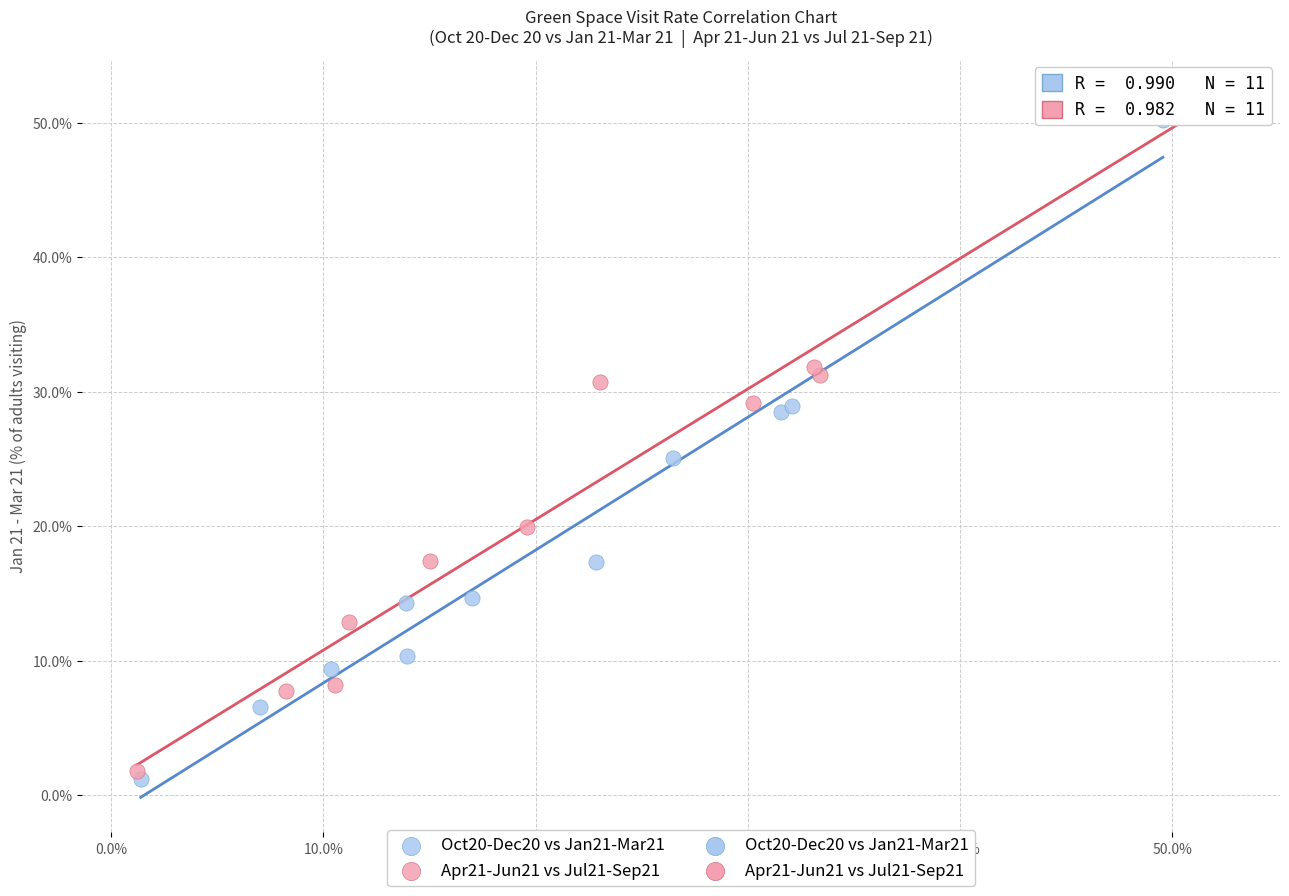

Which series has the largest Y range (max minus min)?

Apr21-Jun21 vs Jul21-Sep21